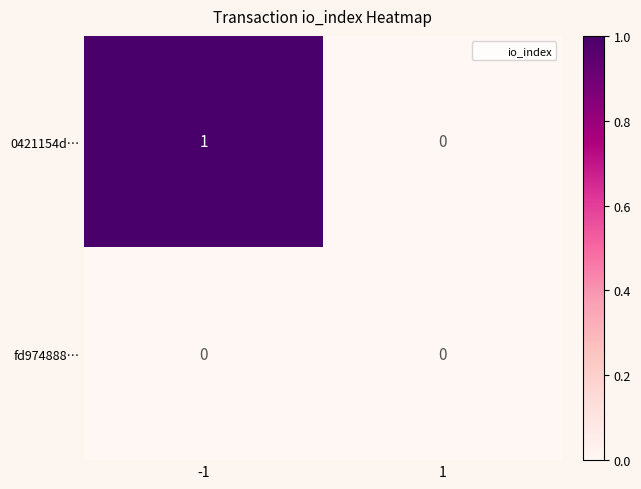

Reading left to right, transcribe all the data shown in this chart.

0421154d…: 1	0
fd974888…: 0	0